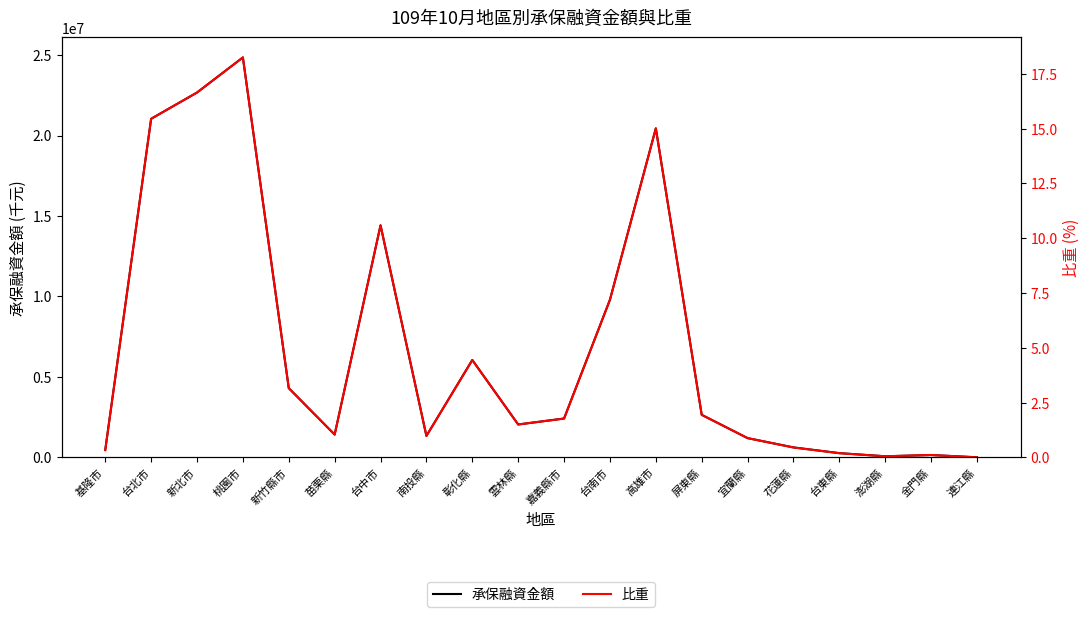

Does the chart have visible grid lines?

No